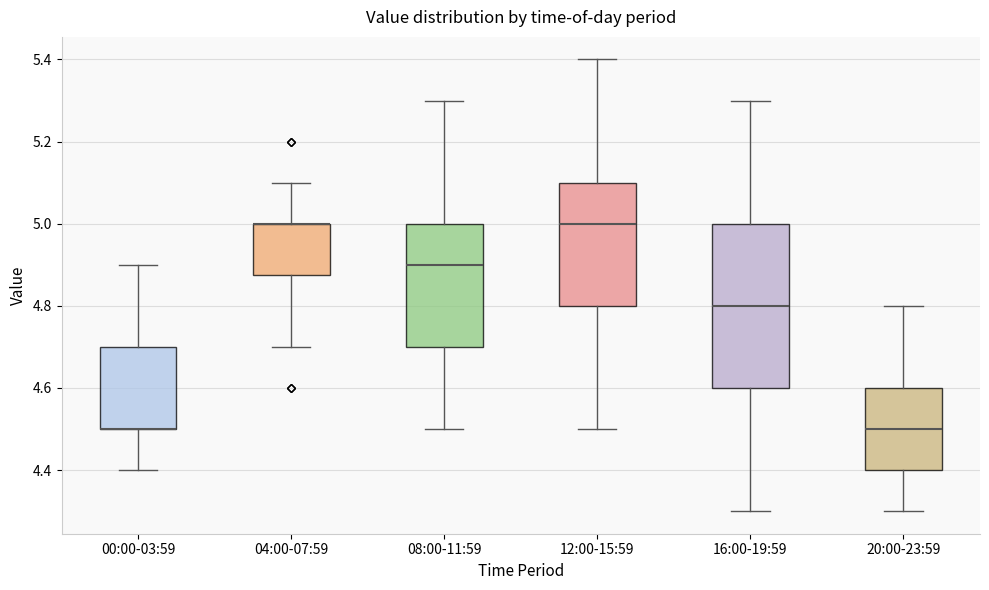

Reading left to right, read every box against the y-axis: the position of its median line, the range the box covers, and the ends of its whiskers. The values are not printed on the chart, so give them approximately, as read against the axis.

00:00-03:59: median 4.50 (drawn on the box's lower edge), box 4.50 to 4.70, whiskers 4.40 to 4.90
04:00-07:59: median 5.00 (drawn on the box's upper edge), box 4.88 to 5.00, whiskers 4.70 to 5.10
08:00-11:59: median 4.90, box 4.70 to 5.00, whiskers 4.50 to 5.30
12:00-15:59: median 5.00, box 4.80 to 5.10, whiskers 4.50 to 5.40
16:00-19:59: median 4.80, box 4.60 to 5.00, whiskers 4.30 to 5.30
20:00-23:59: median 4.50, box 4.40 to 4.60, whiskers 4.30 to 4.80